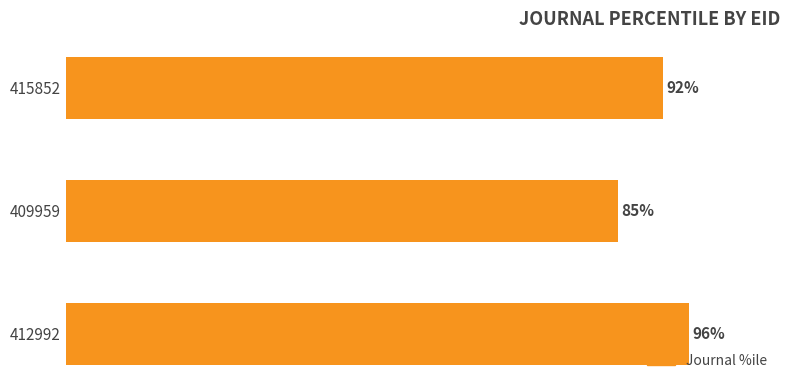

Rank the categories by value from highest to lowest.

412992, 415852, 409959